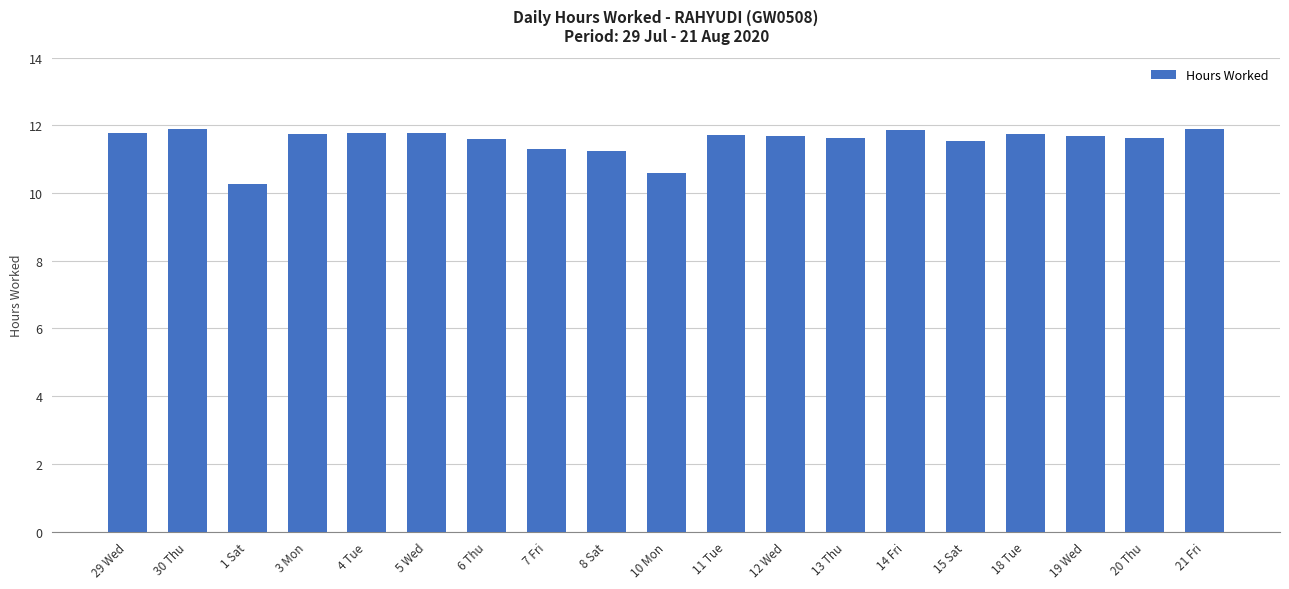

Where does the data first go above 11?

29 Wed